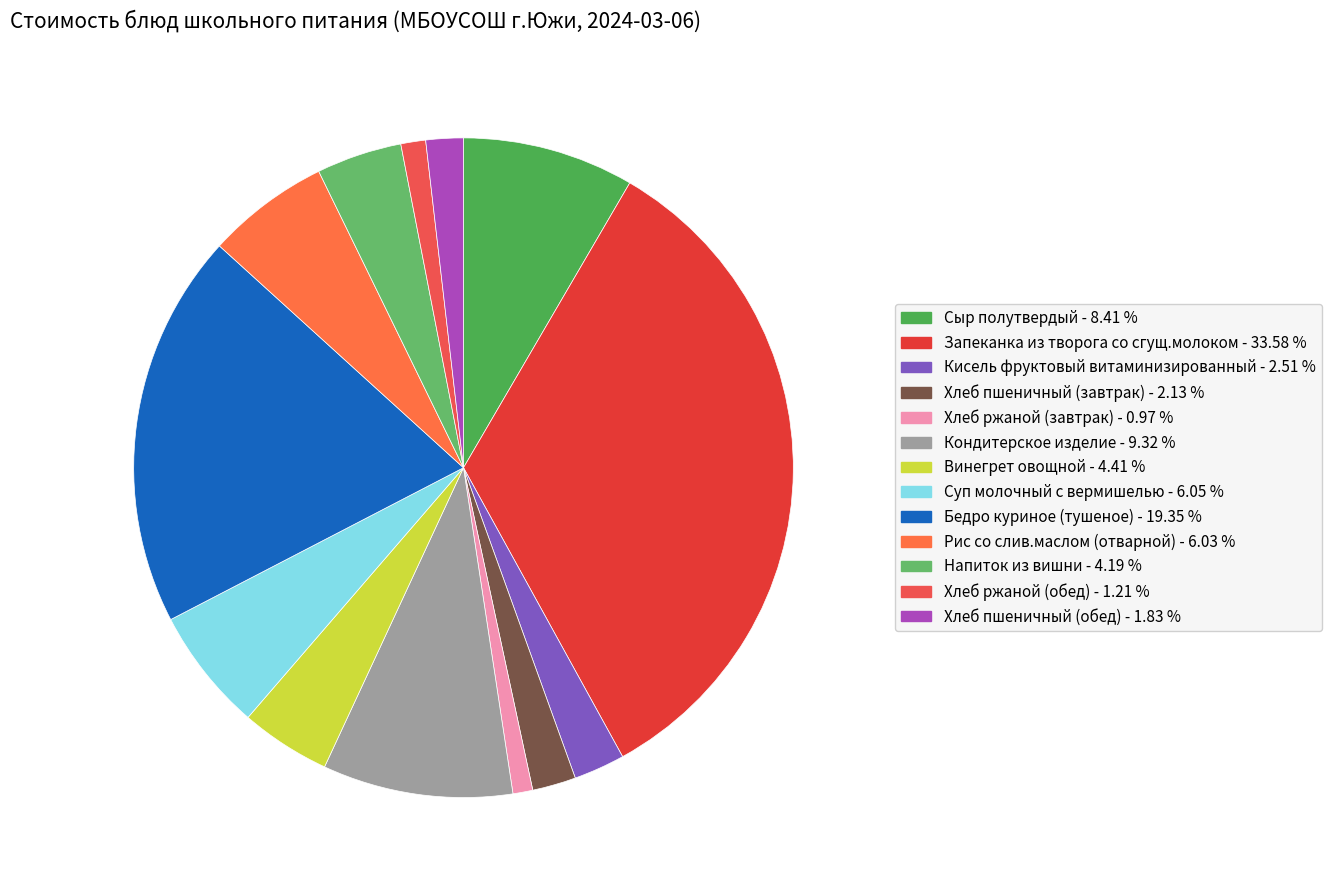

How many slices are in this pie chart?

13